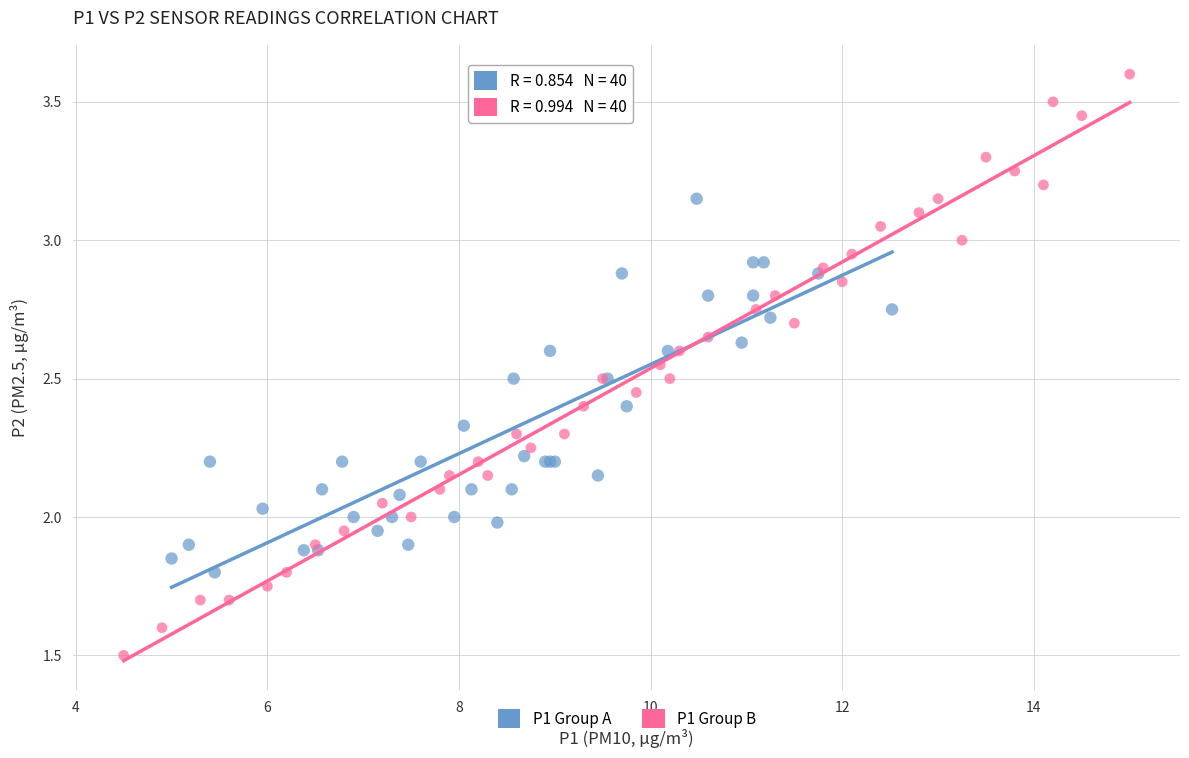

Which series reaches the maximum Y coordinate?

P1 Group B